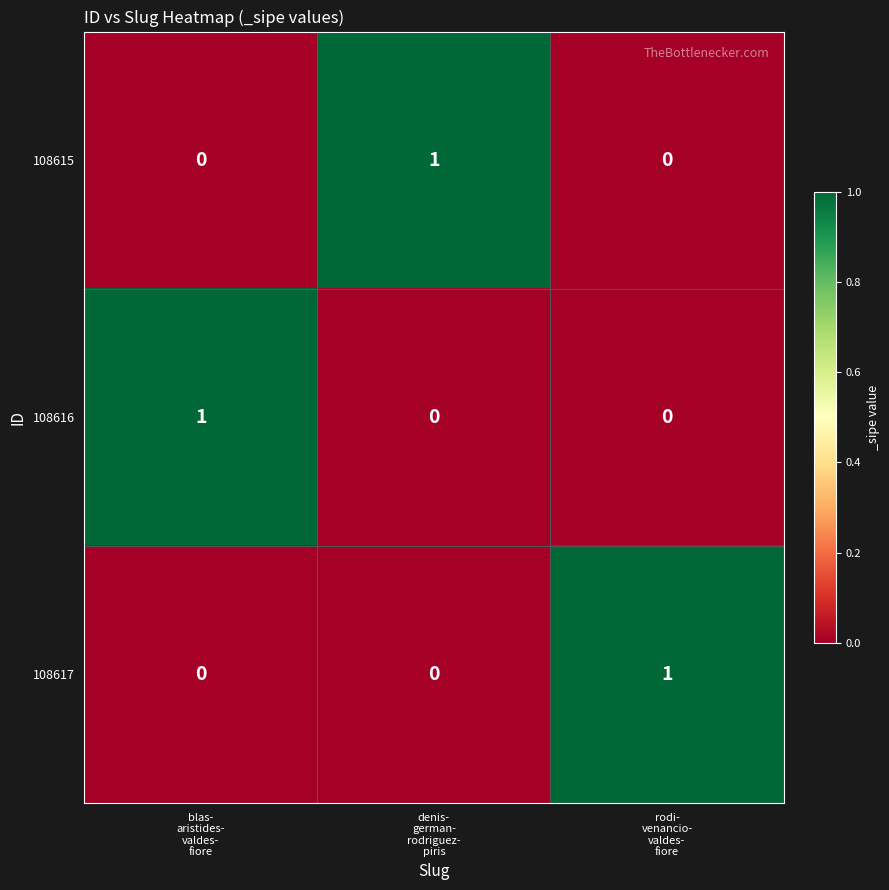

What is the difference between the highest and lowest values at rodi-
venancio-
valdes-
fiore?

1